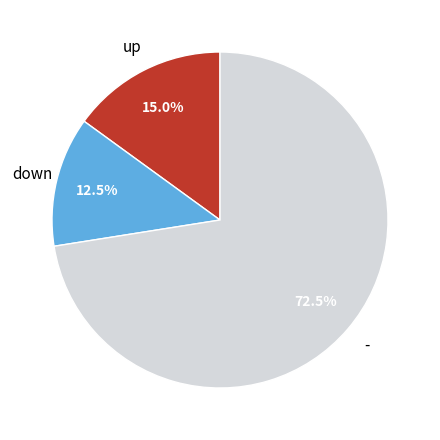

Is there any slice that represents more than half of the pie?

Yes